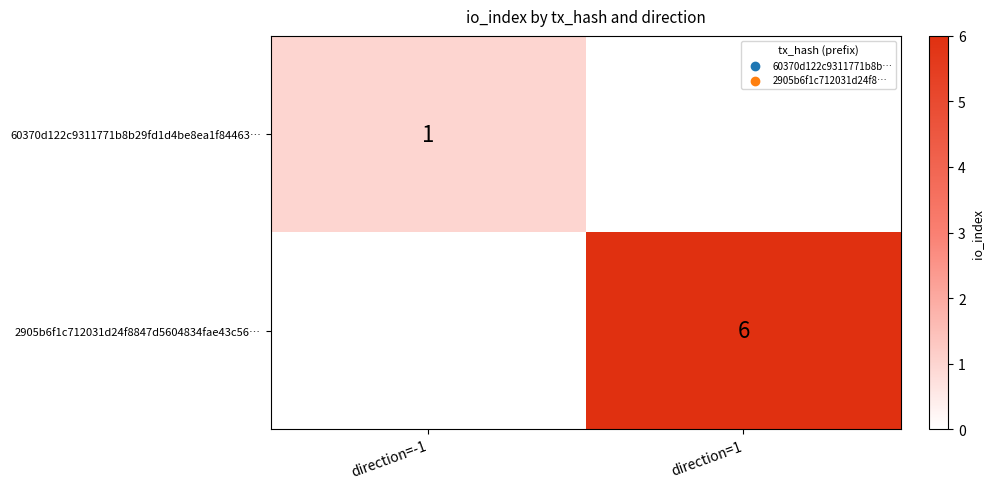

Is it true that 2905b6f1c712031d24f8847d5604834fae43c56… equals 8 at direction=1?

False